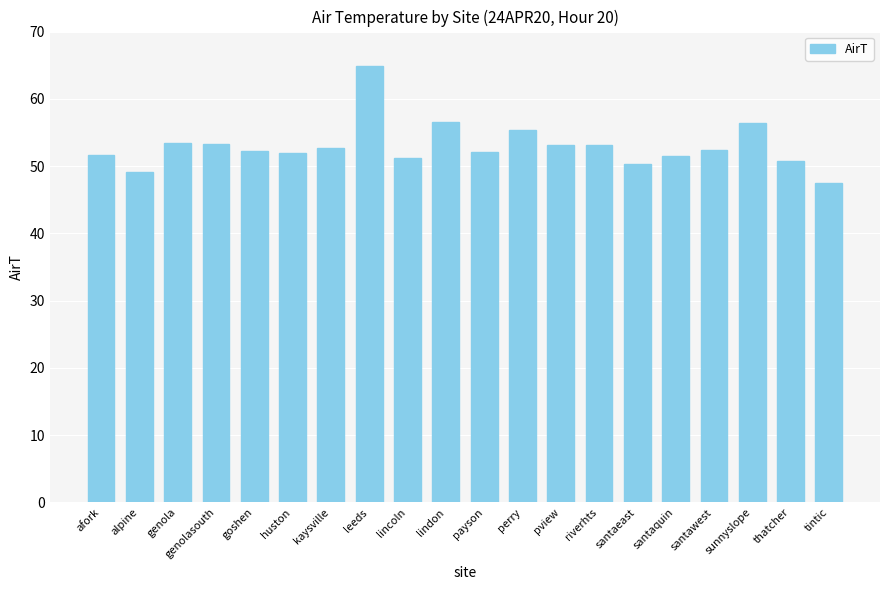

Is it true that the value at huston is 52.0?

True